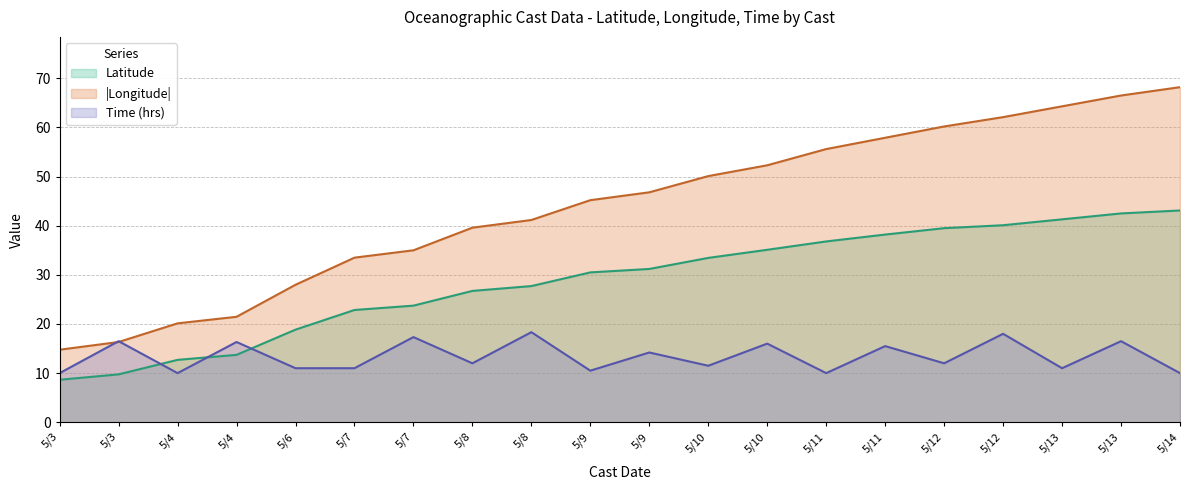

Reading right to left, what are all the values shown in this chart?

Latitude: 43.1	42.5	41.3	40.1	39.5	38.2	36.8	35.1	33.5	31.2	30.5	27.7	26.7	23.7	22.9	18.9	13.7	12.7	9.8	8.7
Longitude: 68.2	66.5	64.3	62.1	60.2	57.9	55.6	52.3	50.1	46.8	45.2	41.2	39.6	35.0	33.5	28.0	21.5	20.1	16.3	14.8
Time: 10.0	16.5	11.0	18.0	12.0	15.5	10.0	16.0	11.5	14.2	10.5	18.3	12.0	17.3	11.0	11.0	16.3	10.0	16.5	10.0